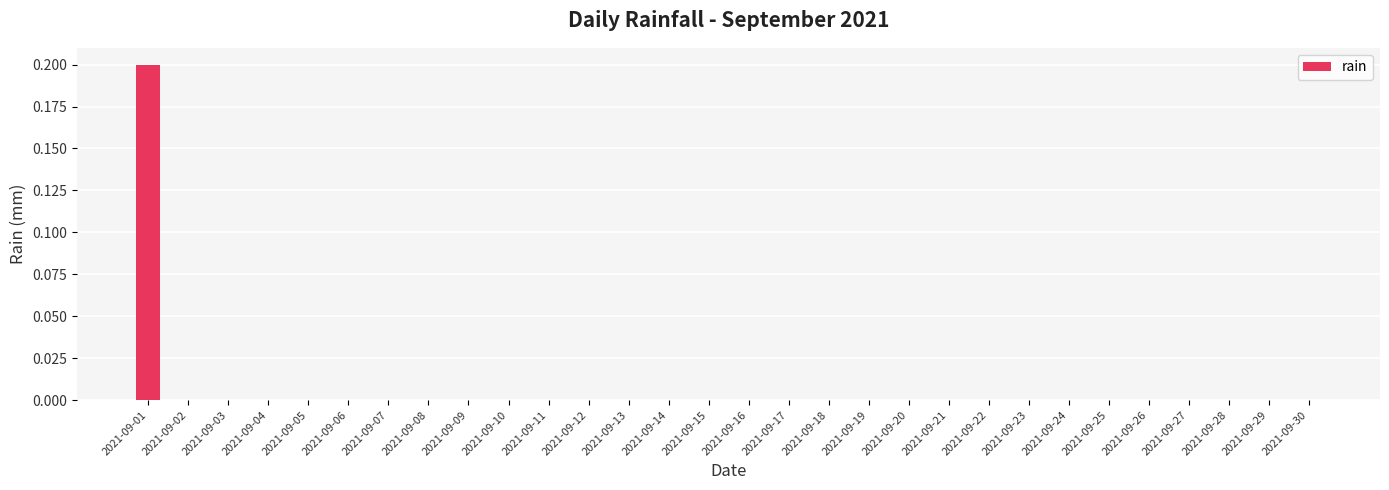

Count the number of data series in this chart.

1